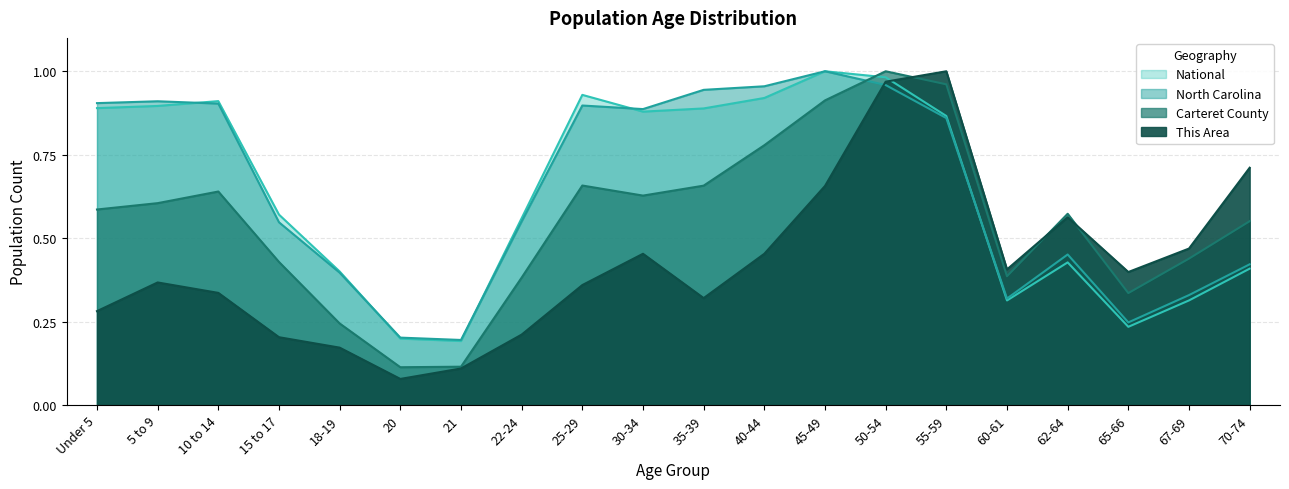

The value of This Area at 35-39 is 0.3. True or false?

True